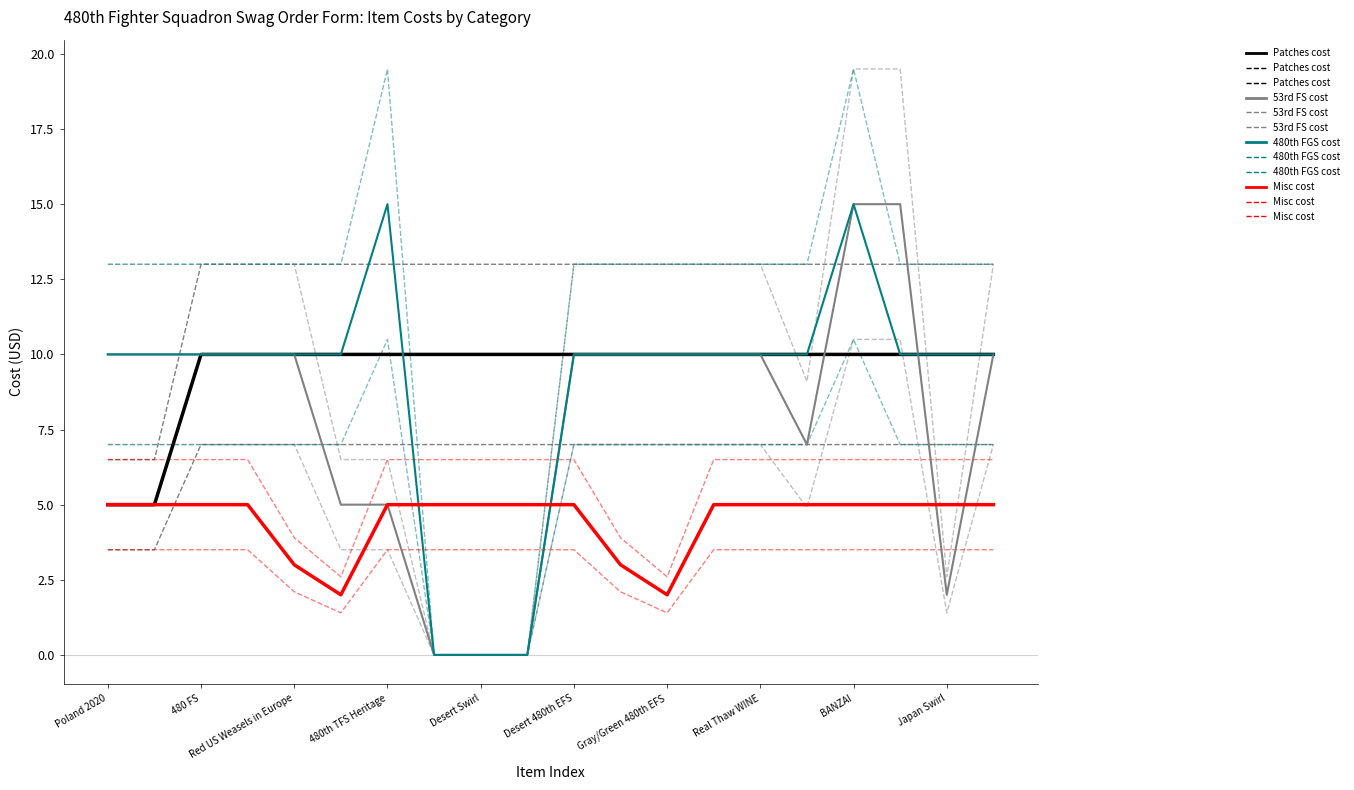

Which has a higher value, 12 or 13?

12